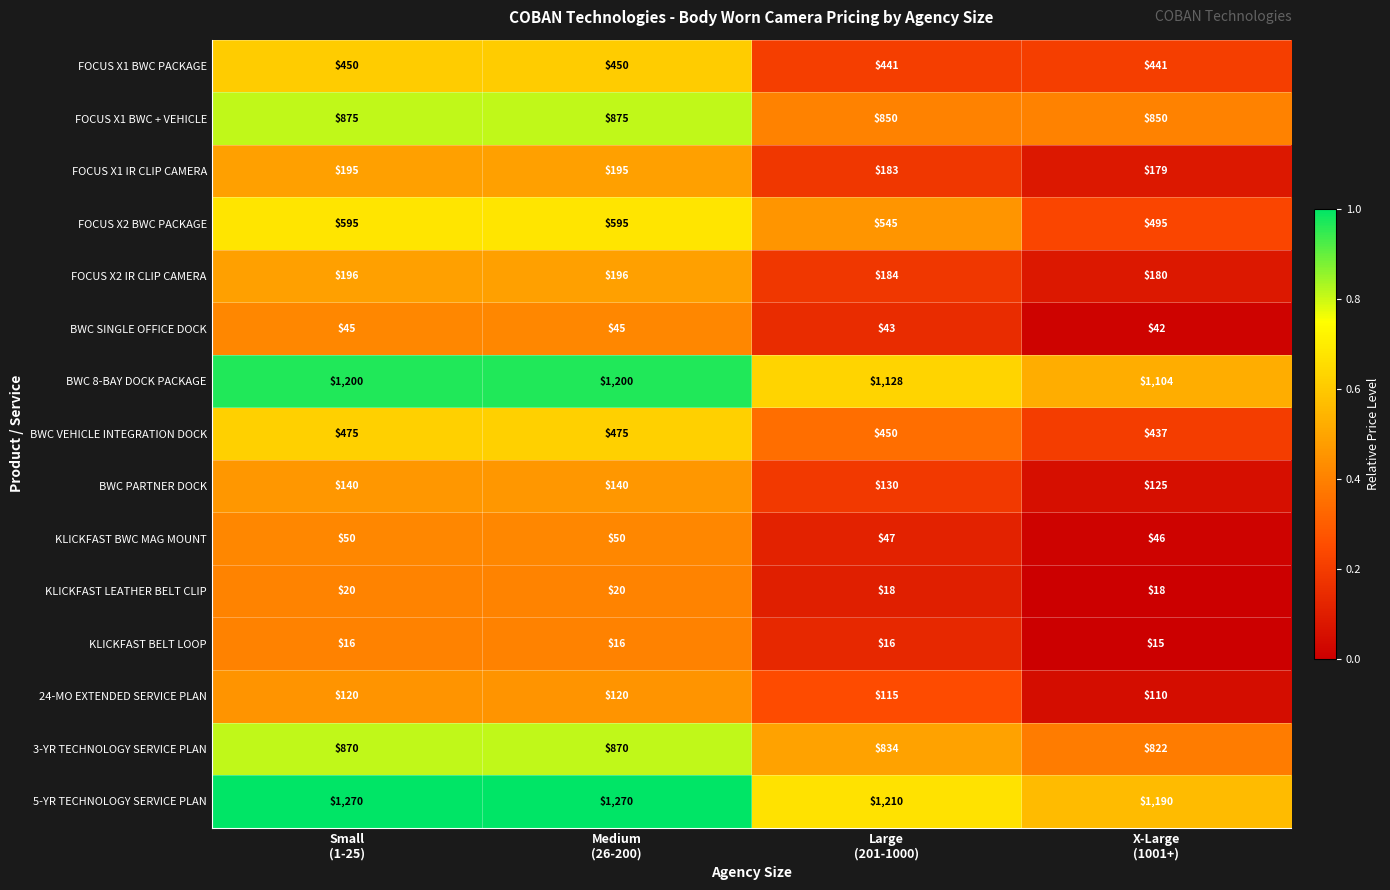

What is the difference between the highest and lowest values at Small
(1-25)?

1254